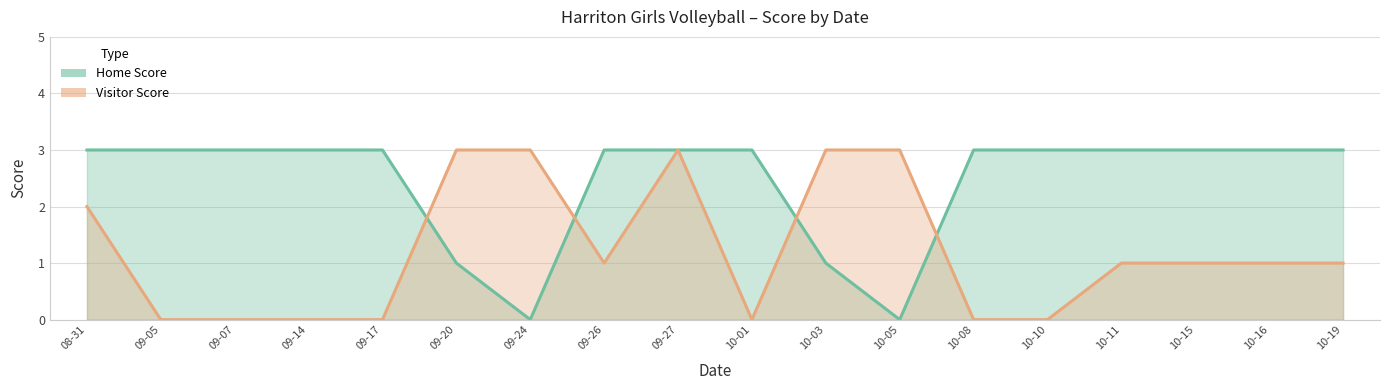

Between 09-14 and 10-03, which is larger?

09-14